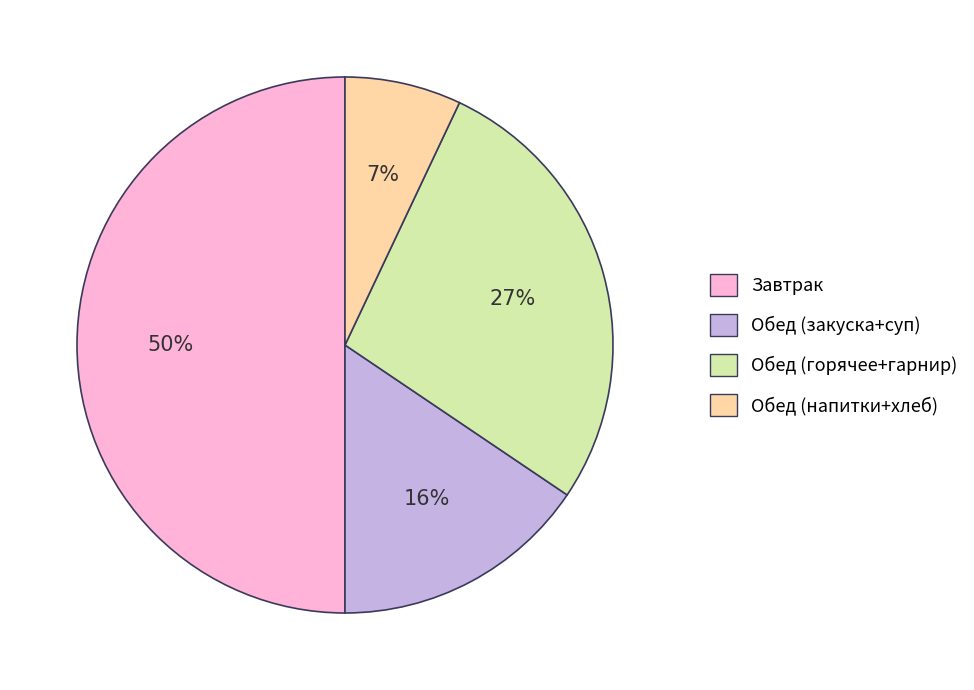

To the nearest percent, what is the average slice percentage?

25%